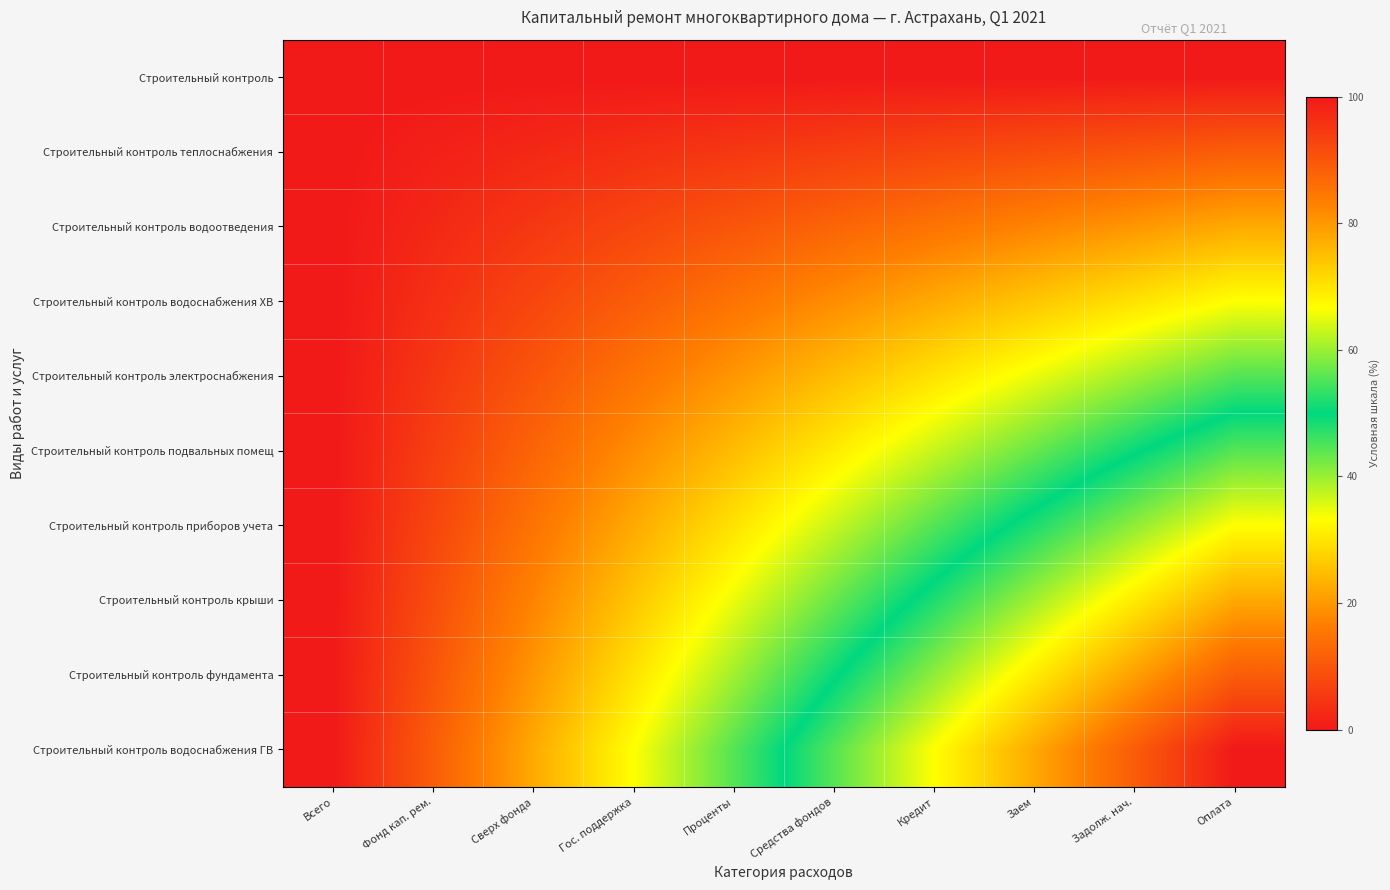

At how many categories does at least one series exceed 98?

1